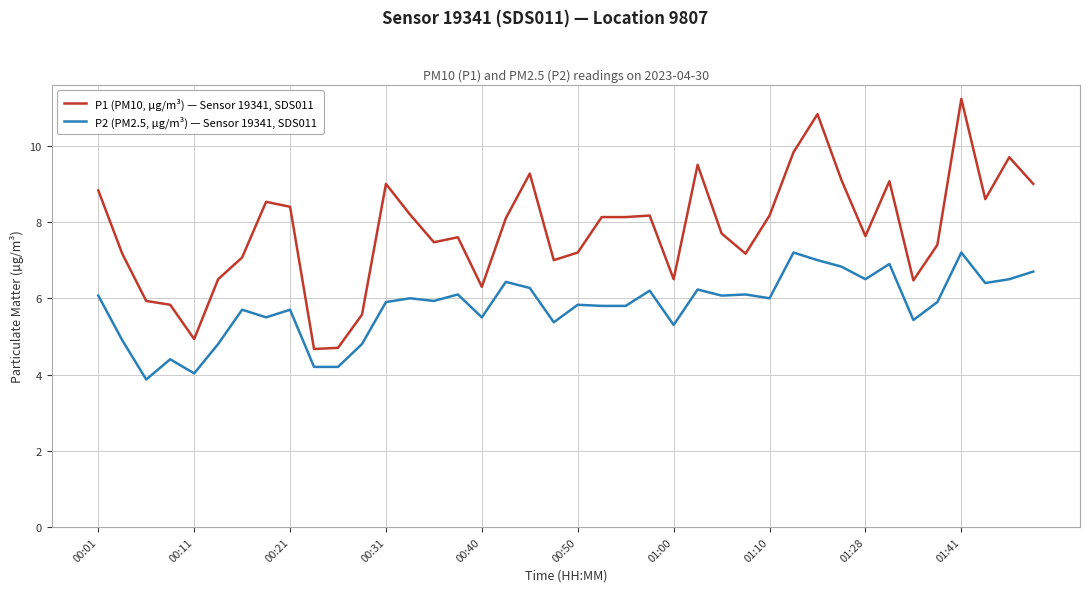

Which series has the largest range (max minus min)?

P1 (PM10, µg/m³) — Sensor 19341, SDS011